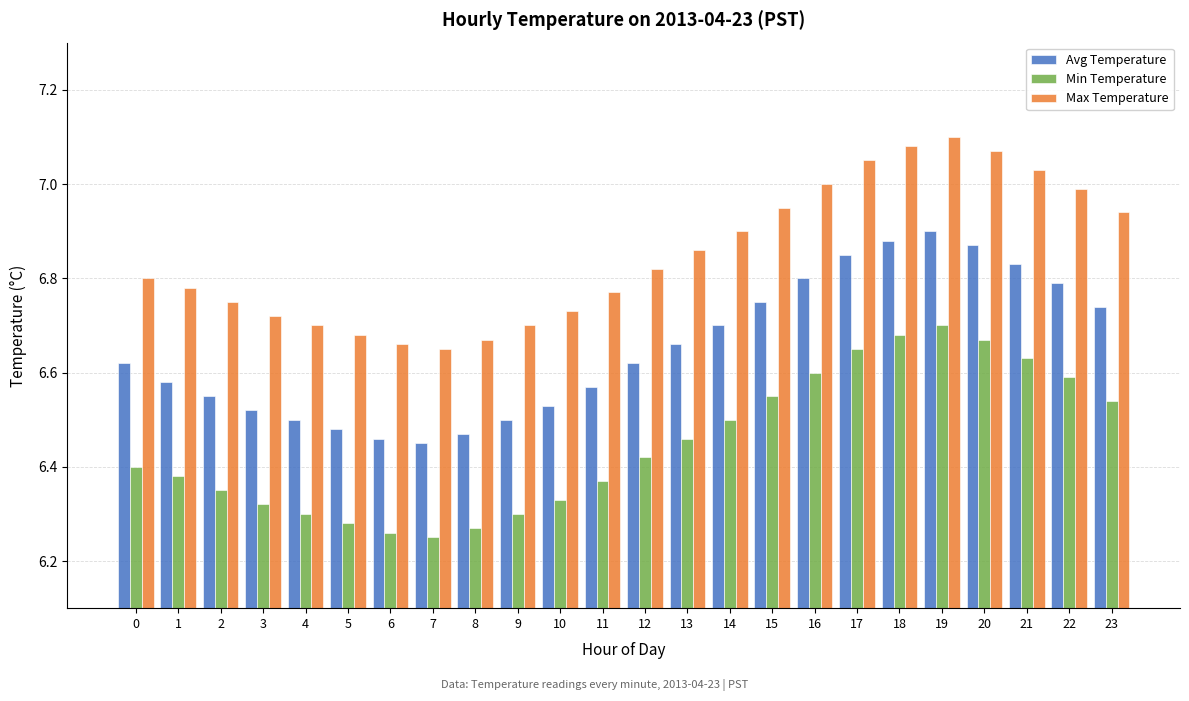

What is the sum of all Min Temperature values?

154.8